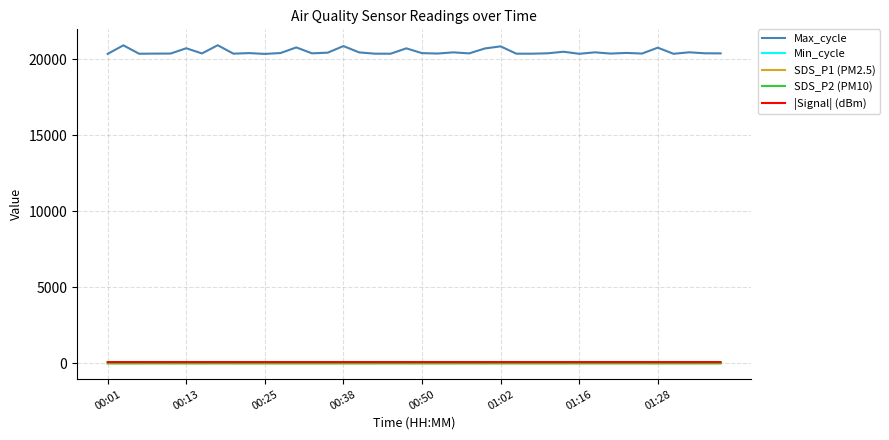

What is the lowest value of the Max_cycle series?

20368.0